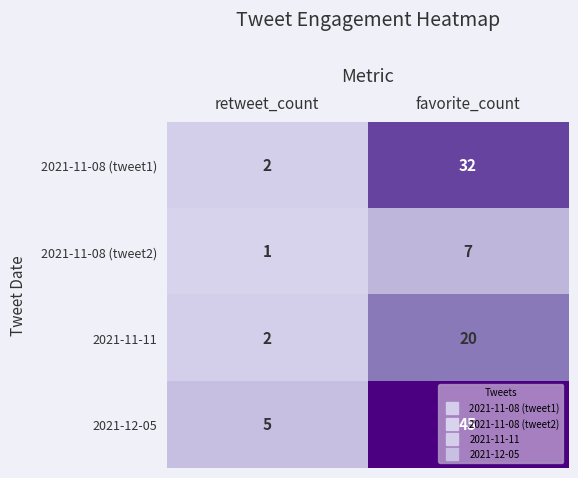

At which category is the sum across all series the highest?

favorite_count